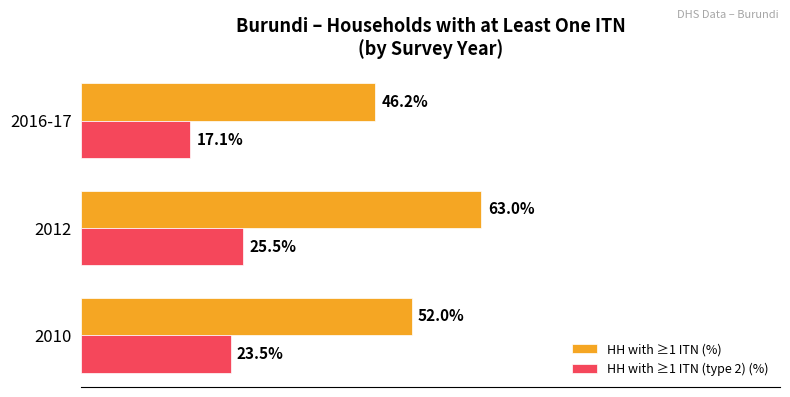

Which series has the widest spread of values?

HH with ≥1 ITN (%)